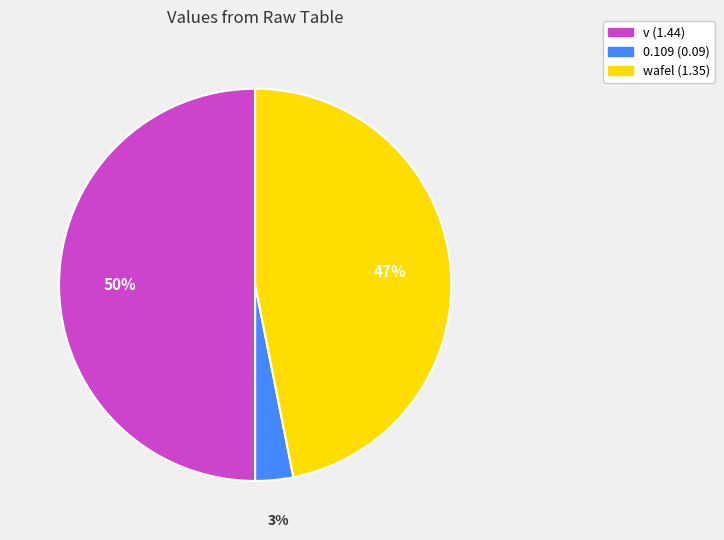

To the nearest percent, what is the difference between the largest and smallest slice percentages?

47%